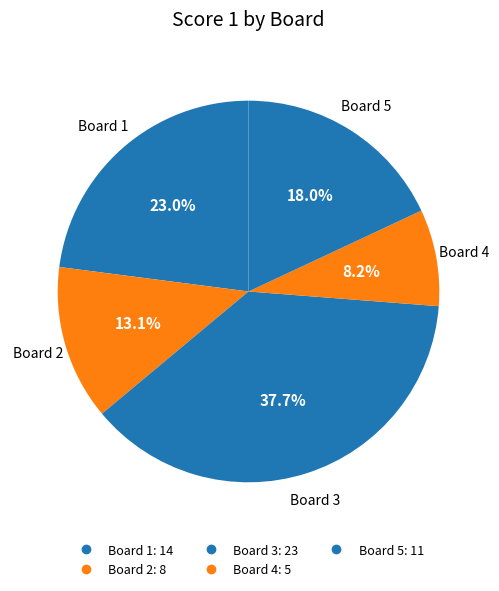

What is the change in value from Board 1 to Board 3?

+9